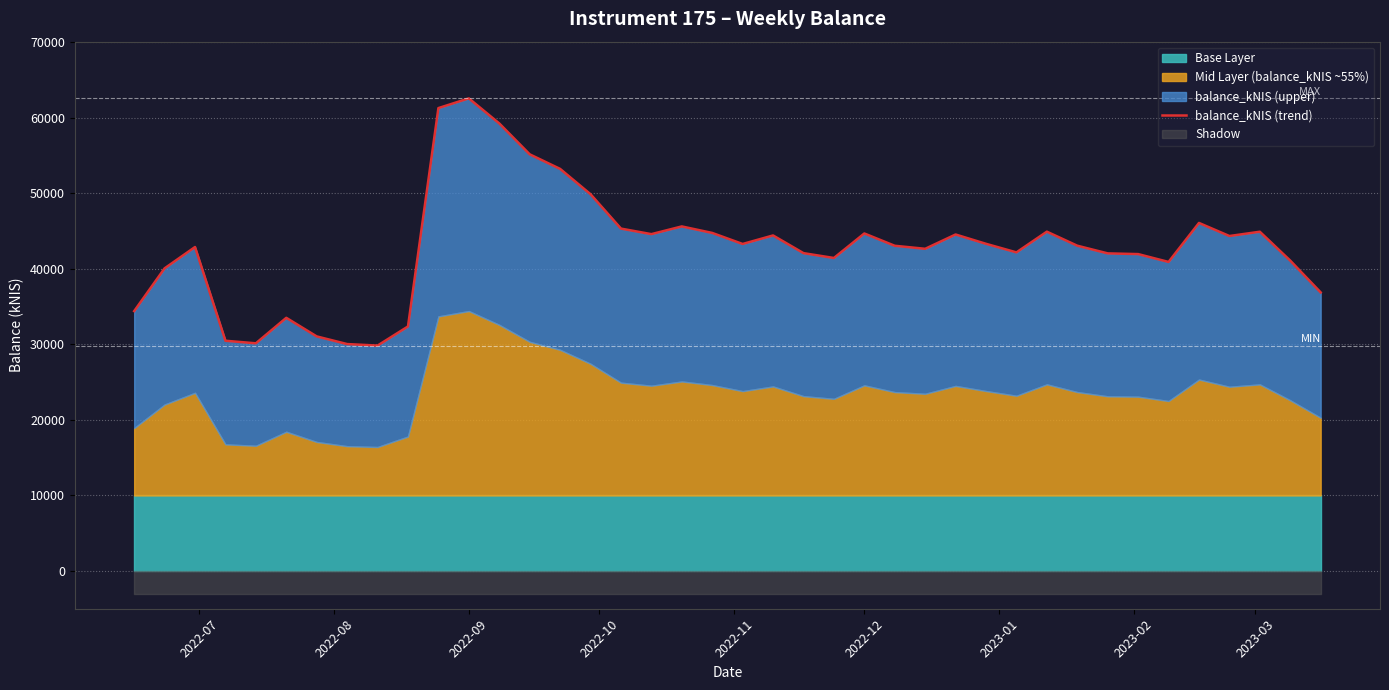

How many points are lower than both their immediate neighbors (excluding endpoints)?

9